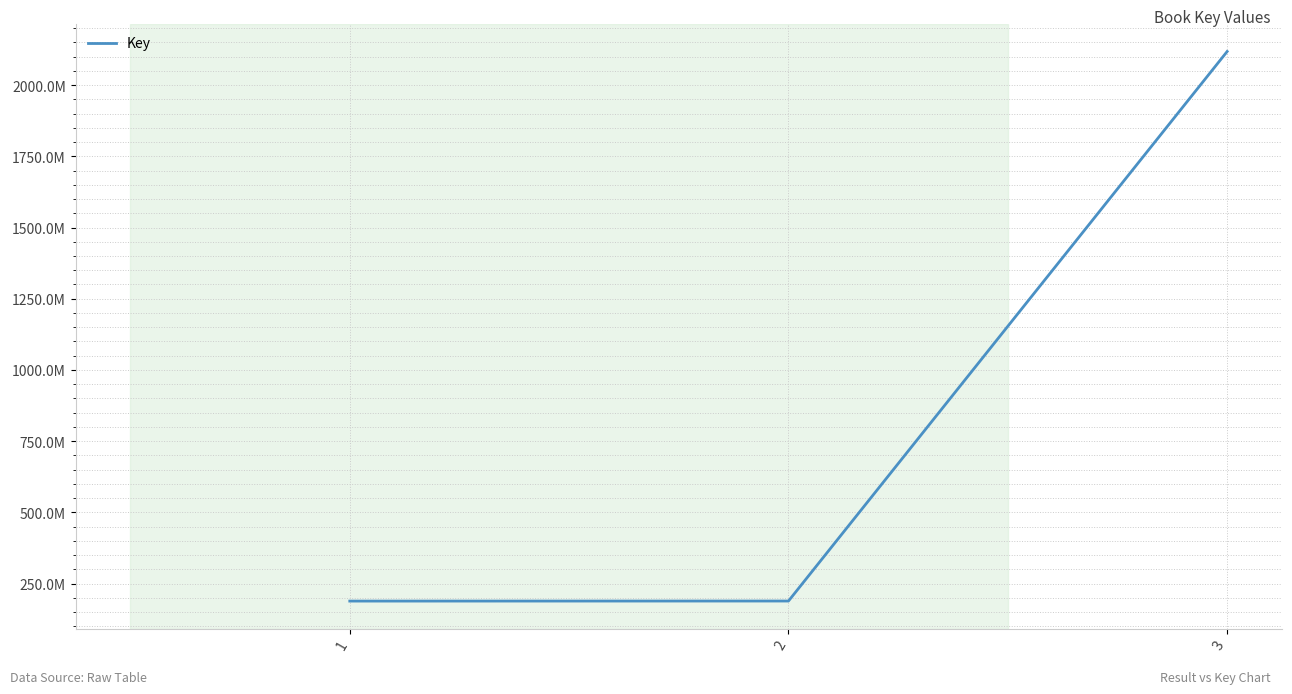

Read the value at 2.

188918369